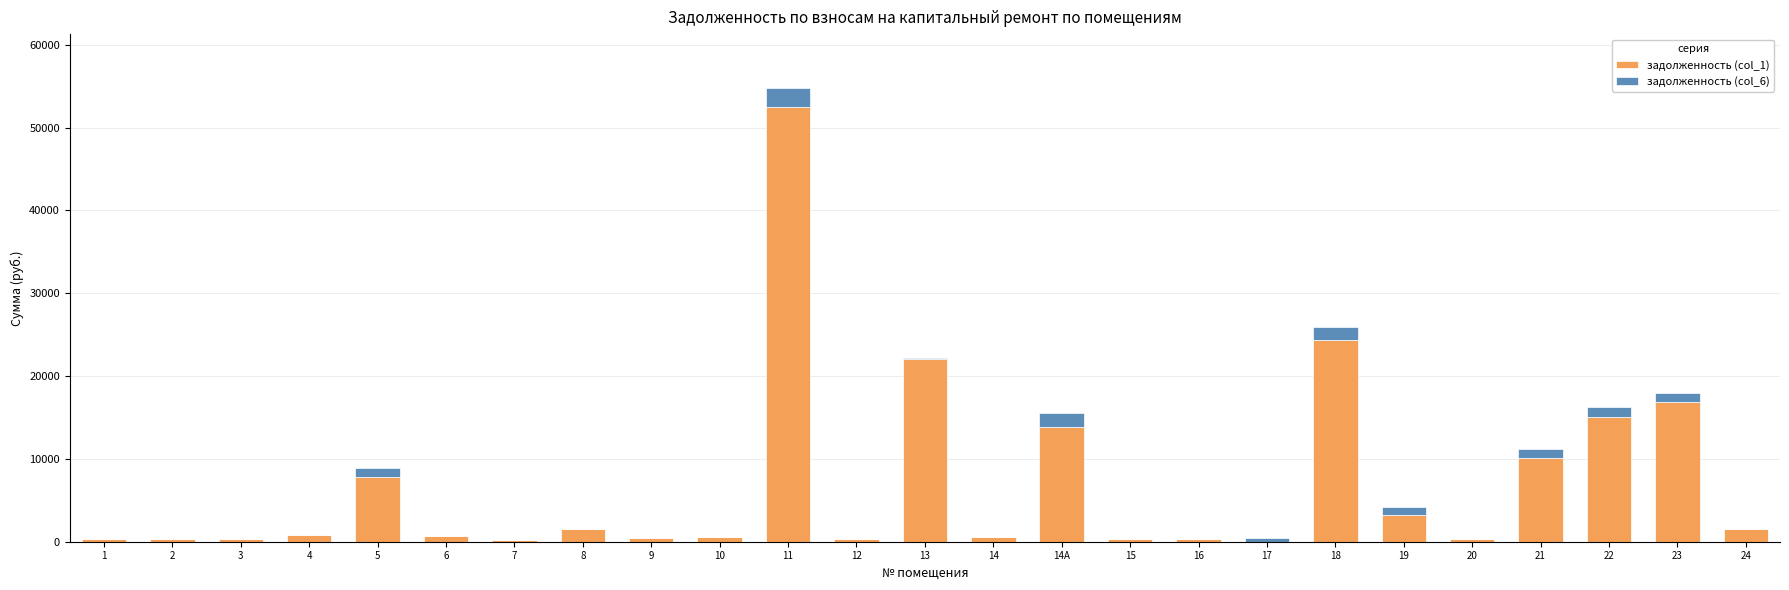

The value of задолженность (col_1) at 21 is 10050.7. True or false?

True